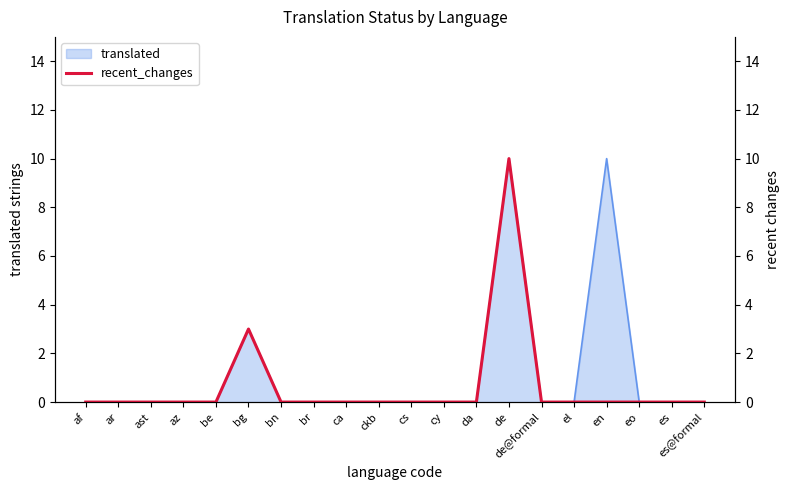

Is it true that the value at bn is -5?

False